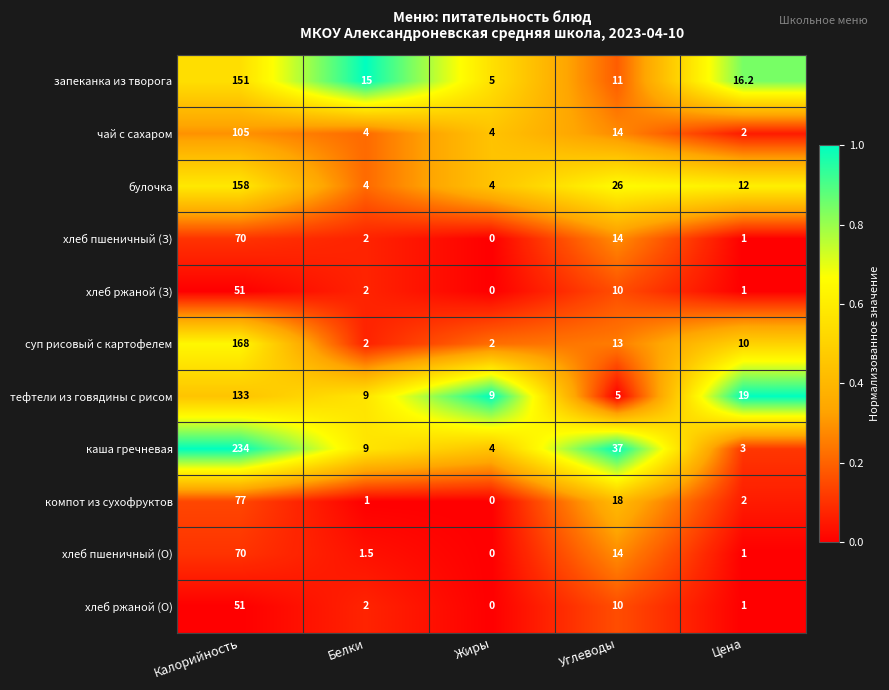

What is the difference between the чай с сахаром values at Цена and Калорийность?

103.0